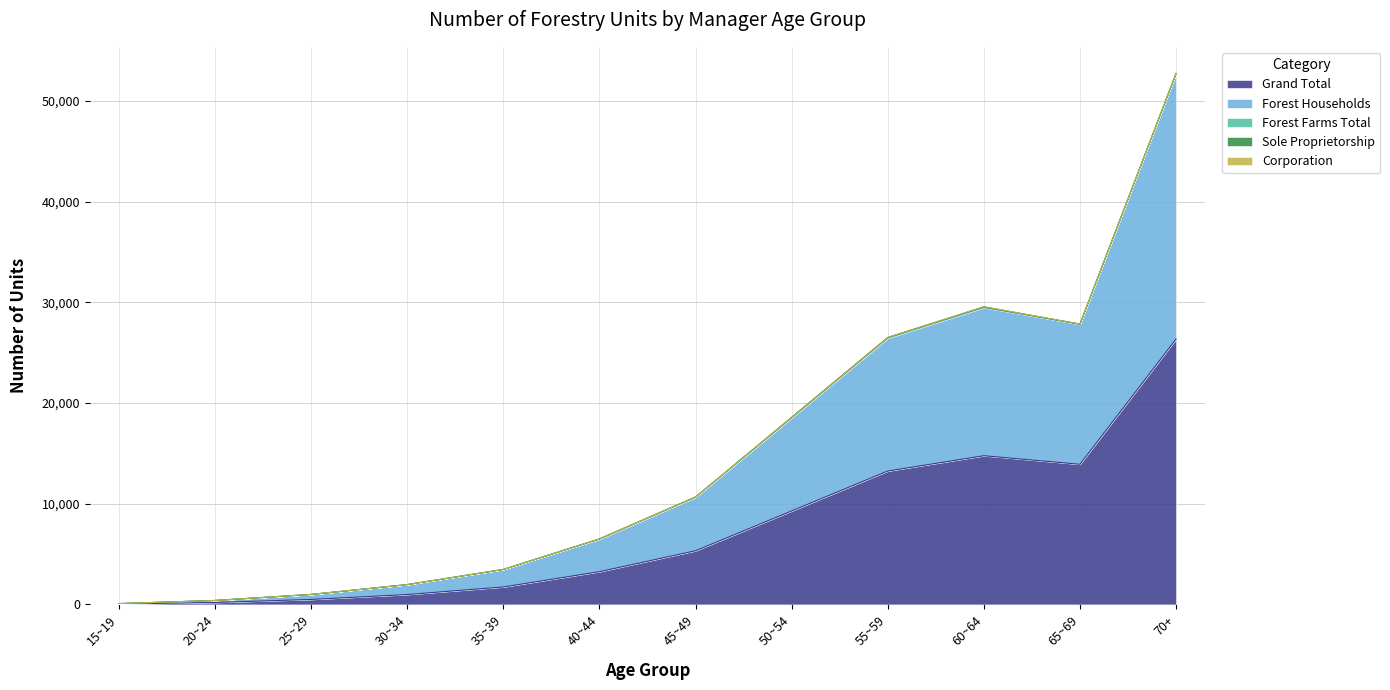

True or false: Corporation and Forest Farms Total intersect in this chart.

False